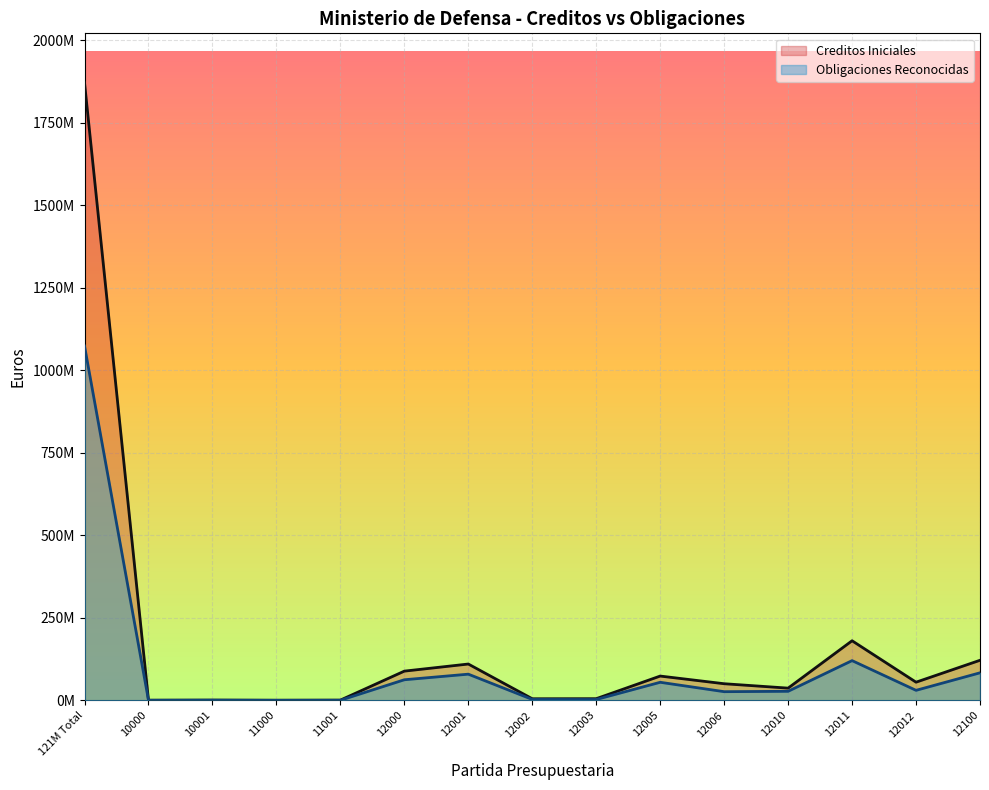

What is the total value across all series at 12005?

128355595.7